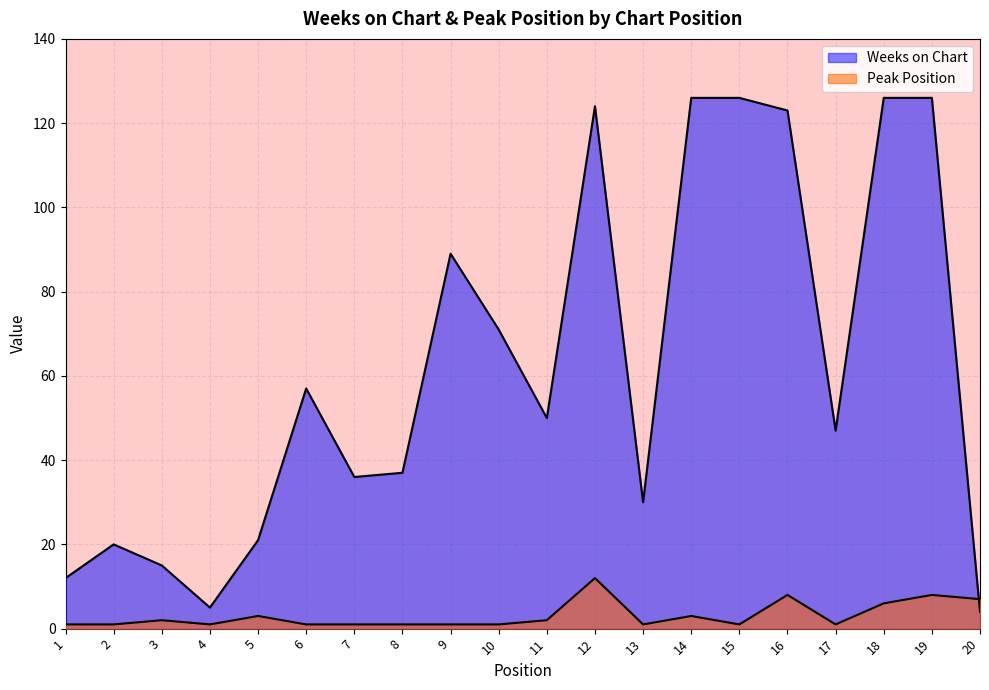

Which series has the widest spread of values?

Weeks on Chart